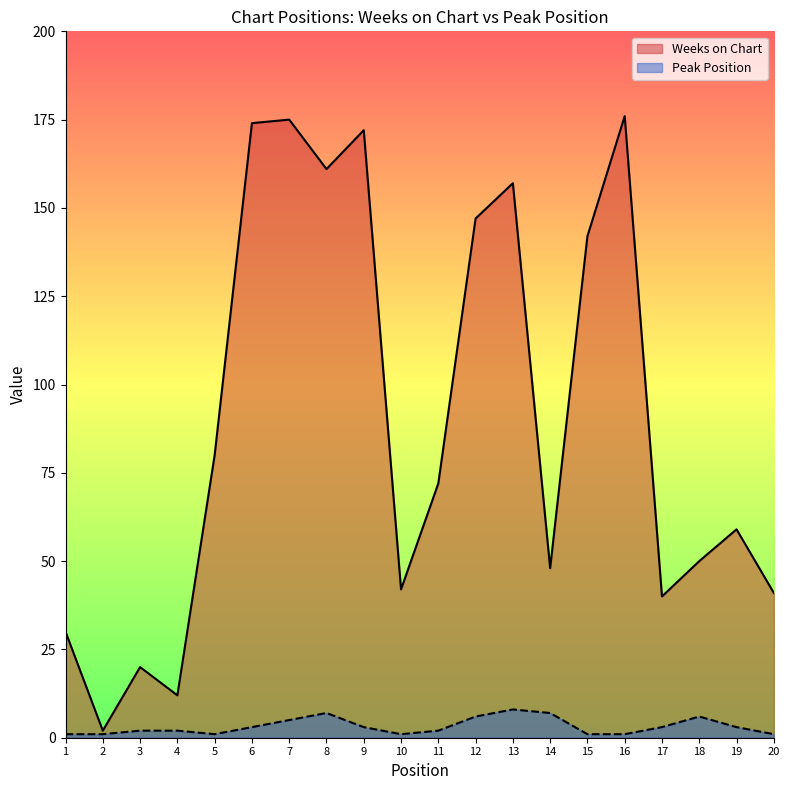

What is the difference between the second highest and minimum values in the Weeks on Chart series?

173